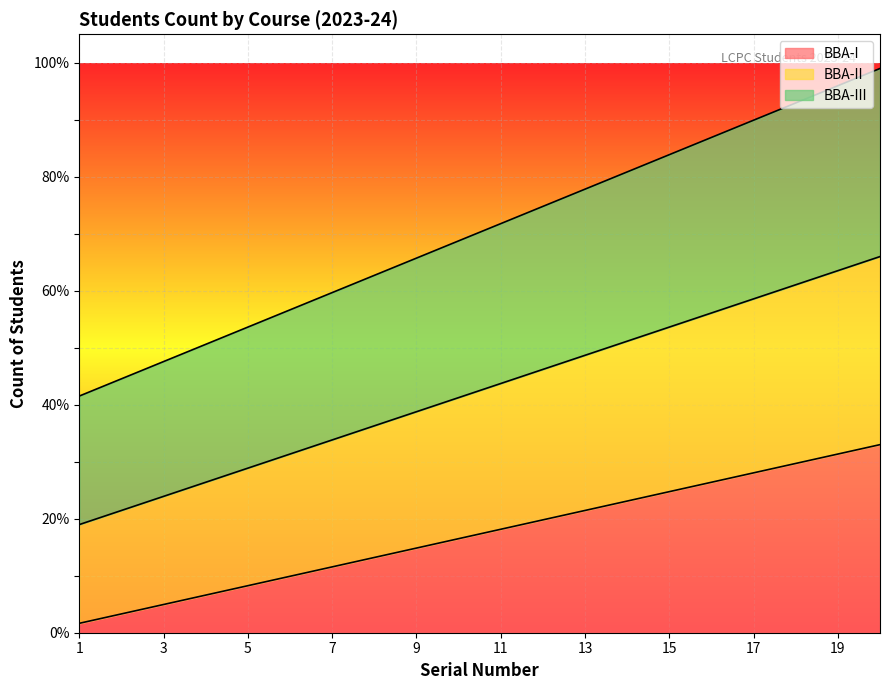

How many data points does each series have?

20